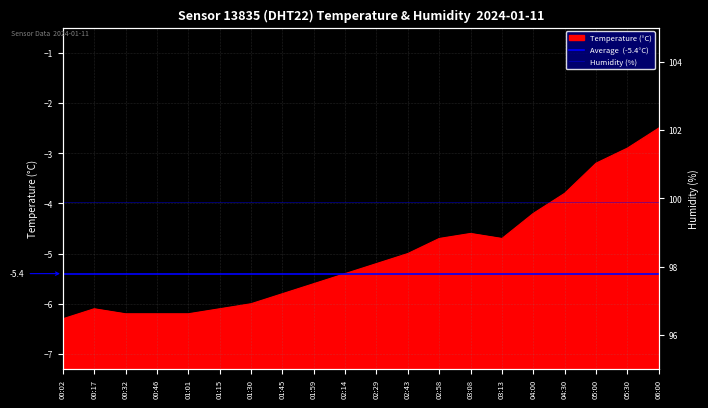

Between 02:14 and 04:00, which is larger?

04:00